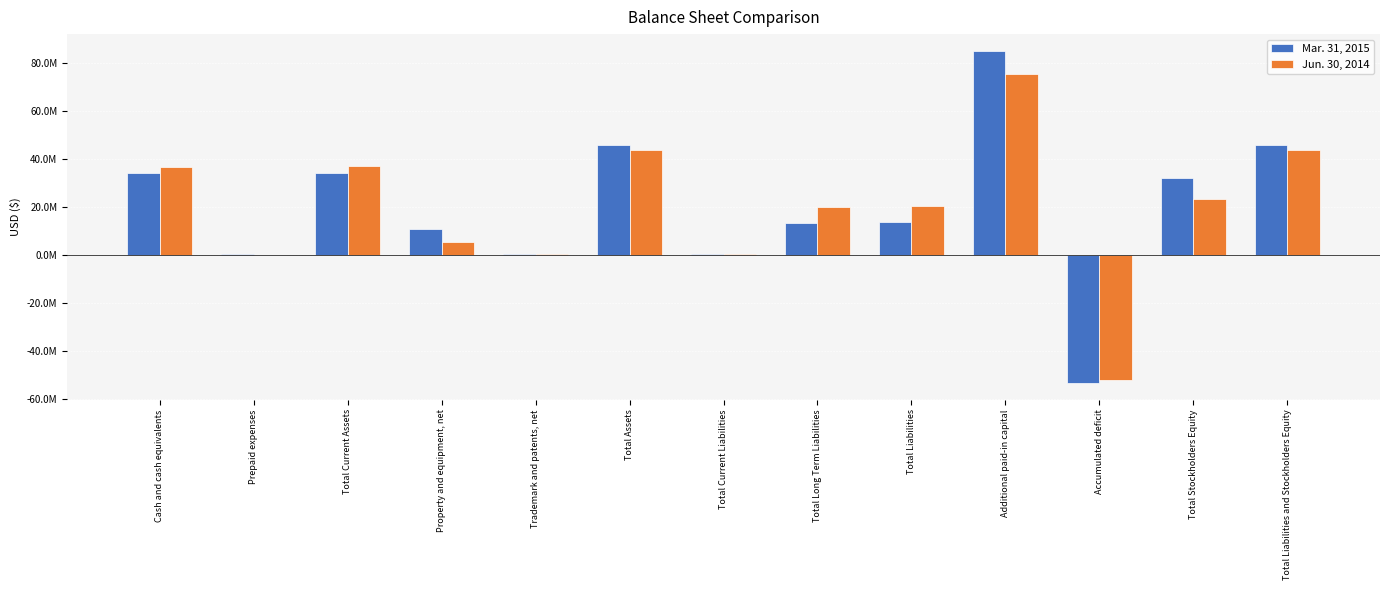

What are all the series names shown in the legend?

Mar. 31, 2015, Jun. 30, 2014